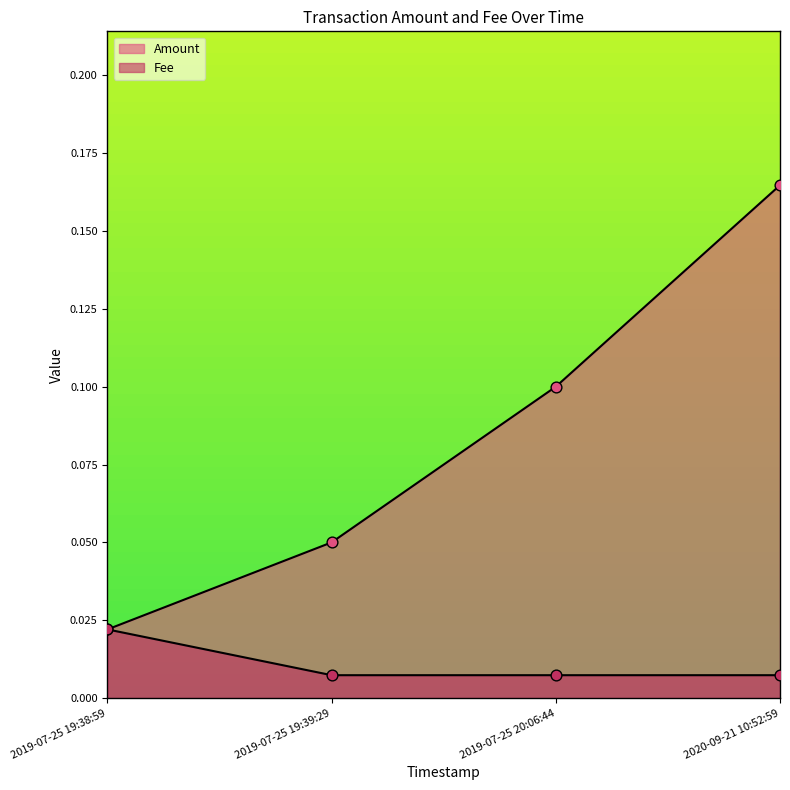

Which series has the largest Y range (max minus min)?

Amount